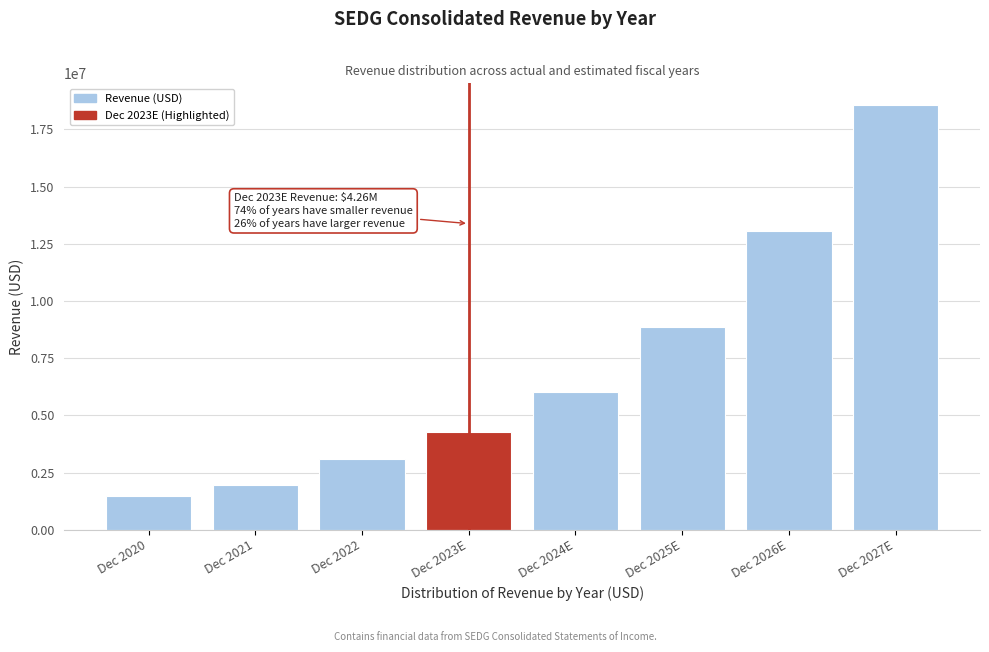

At which category does the chart reach its peak across all series?

Dec 2027E